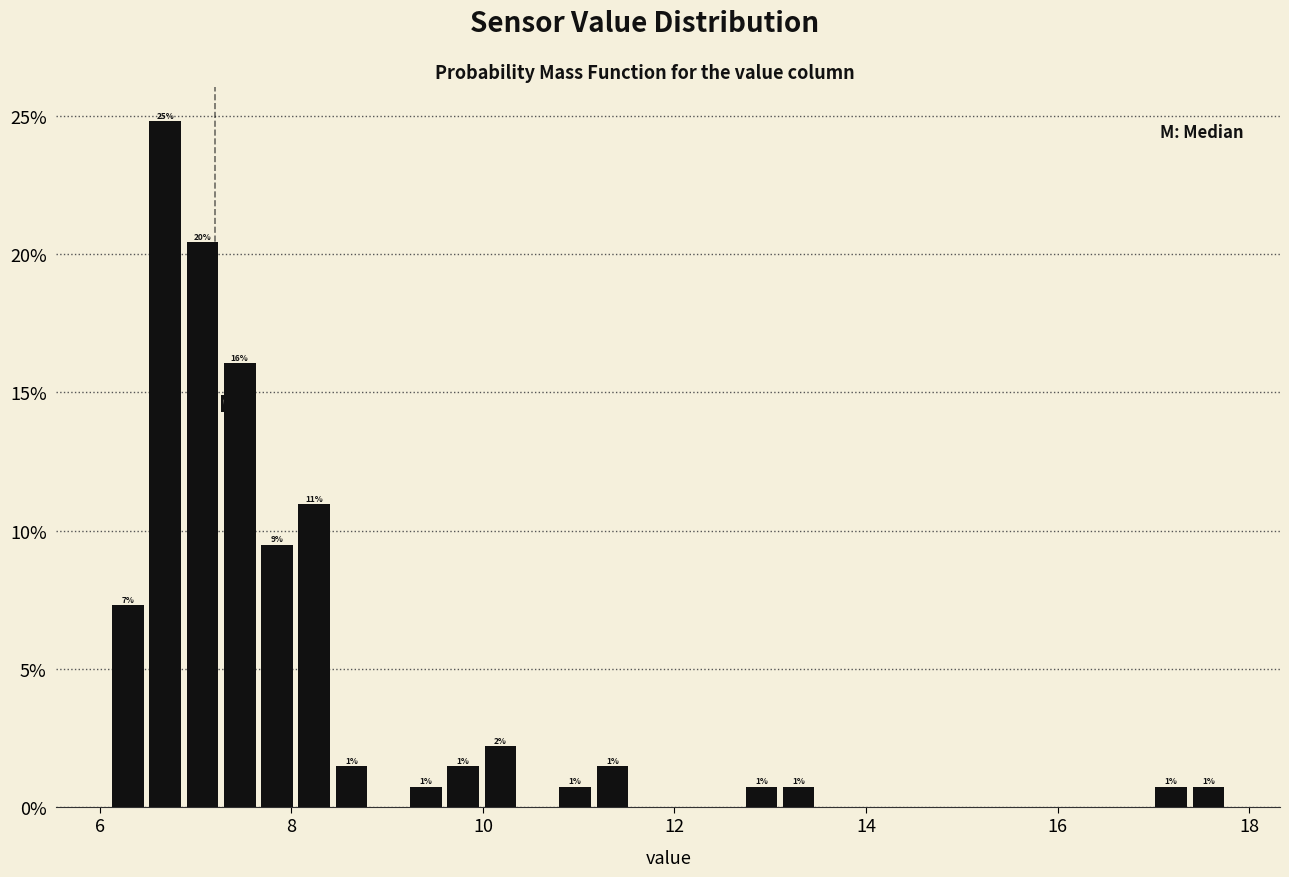

Around what value on the x-axis is the tallest bar? Give the approximate position of its centre, as read against the axis.

6.6